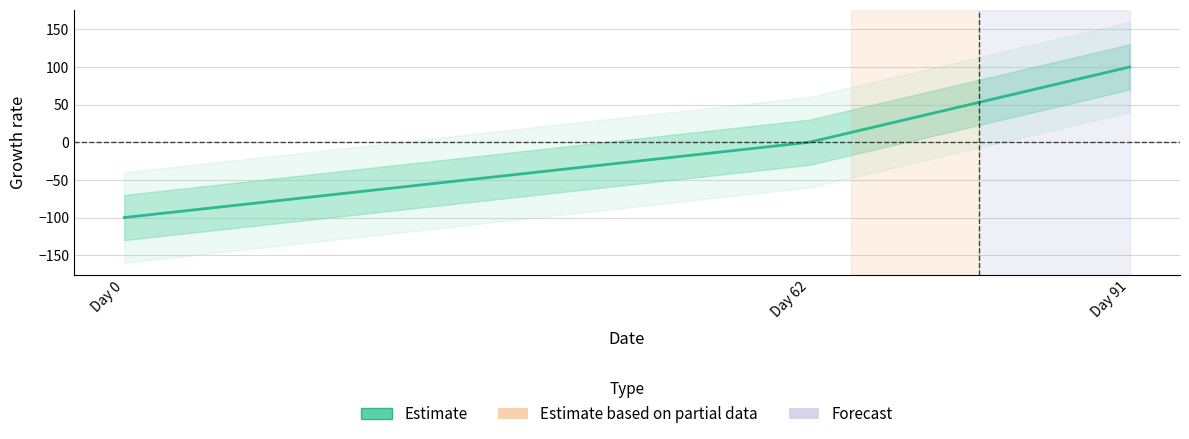

Is it true that the value at 0 is -100?

True